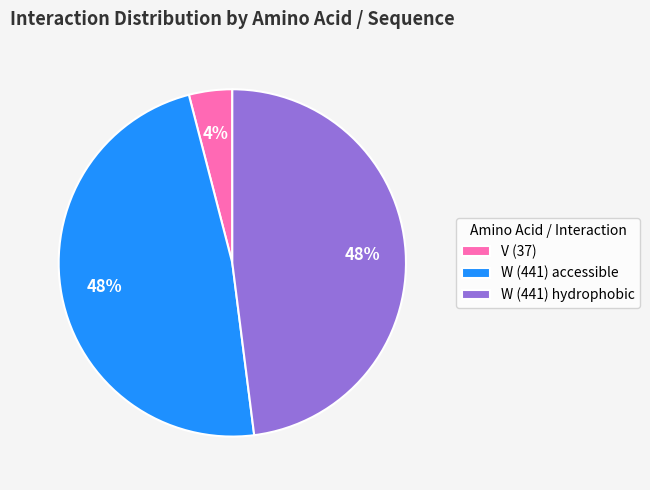

What percentage is the W (441) accessible slice, to the nearest percent?

48%